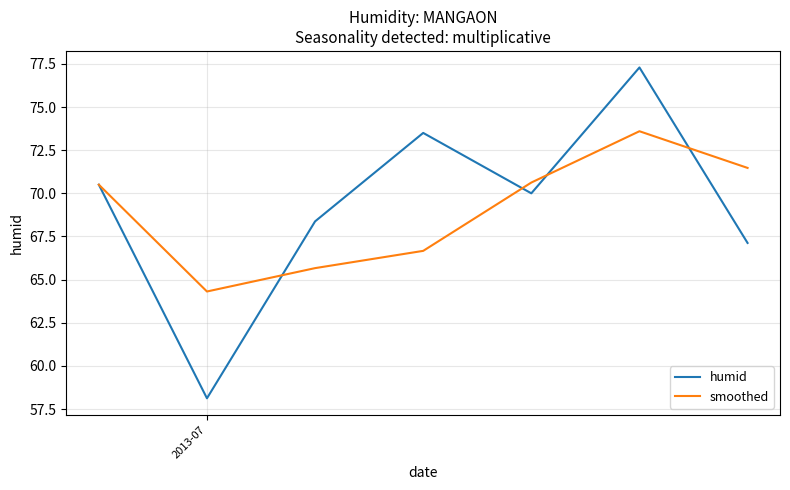

In smoothed, how many points are higher than both neighbors (excluding endpoints)?

1